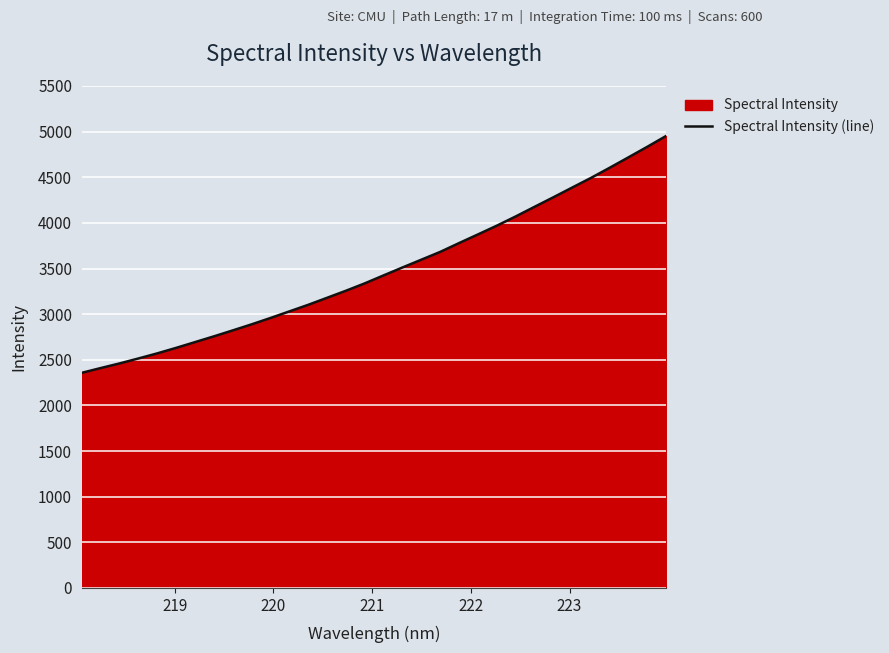

What is the minimum value shown in the chart?

2357.3